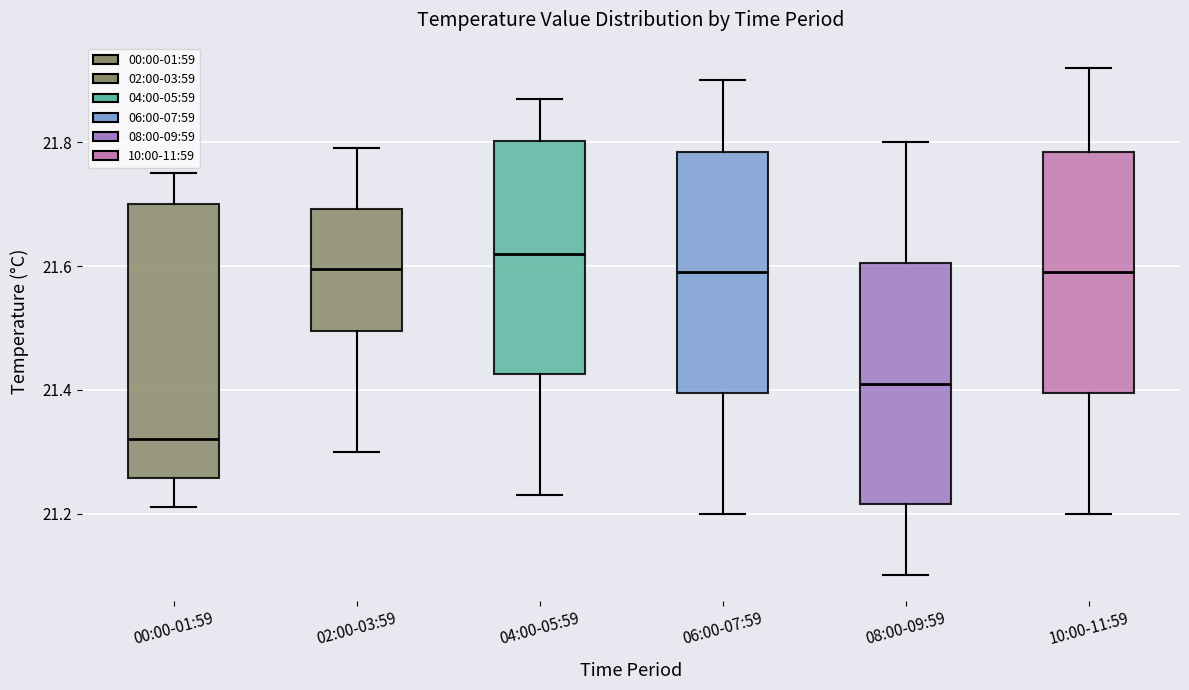

Reading left to right, transcribe this box plot: for each box, give where its median line is, the range the box spans, and where its two whiskers end, as read against the y-axis. The values are not printed on the chart, so give them approximately, as read against the axis.

00:00-01:59: median 21.32, box 21.26 to 21.70, whiskers 21.22 to 21.76
02:00-03:59: median 21.60, box 21.50 to 21.70, whiskers 21.30 to 21.80
04:00-05:59: median 21.62, box 21.42 to 21.80, whiskers 21.24 to 21.88
06:00-07:59: median 21.60, box 21.40 to 21.78, whiskers 21.20 to 21.90
08:00-09:59: median 21.42, box 21.22 to 21.60, whiskers 21.10 to 21.80
10:00-11:59: median 21.60, box 21.40 to 21.78, whiskers 21.20 to 21.92